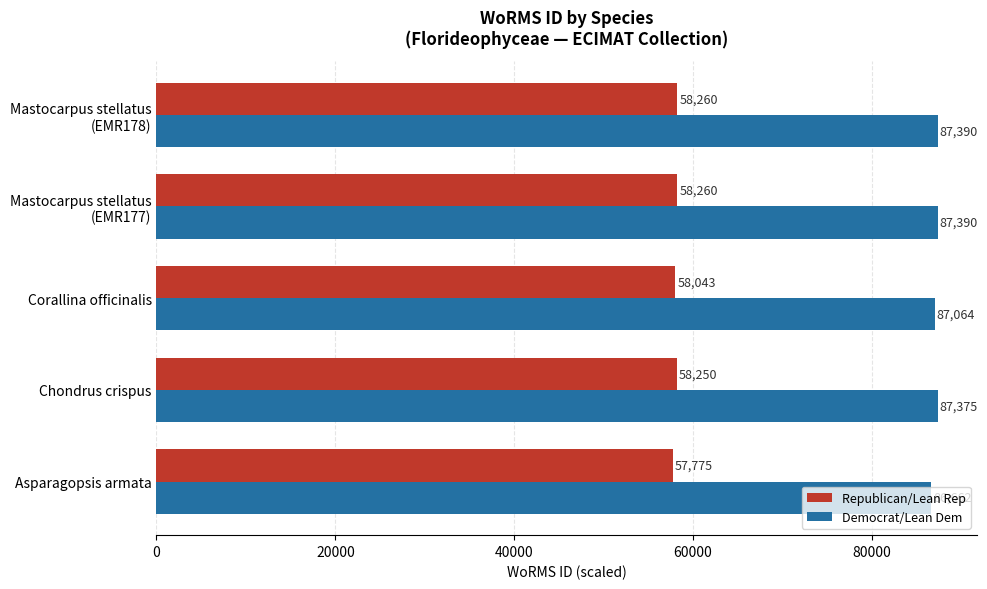

What is the difference between the second highest and minimum values in the Democrat/Lean Dem series?

728